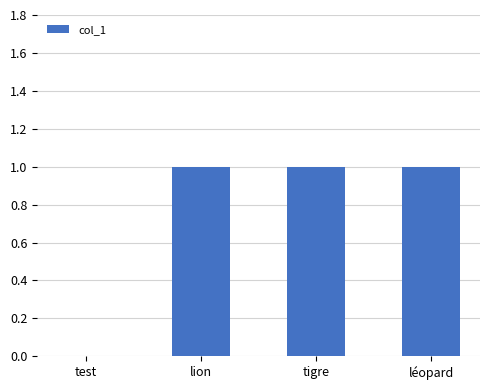

Reading left to right, list all the values displayed in this chart.

0	1	1	1